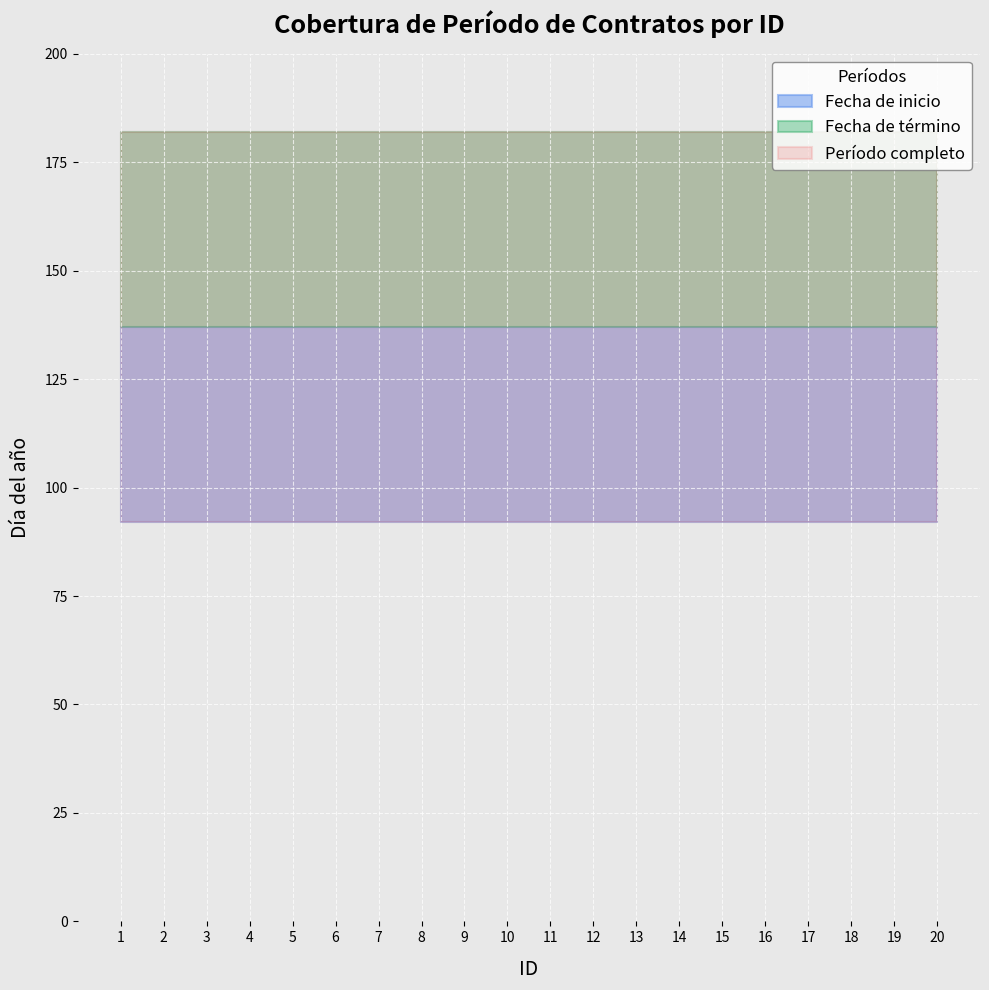

Is the value of Fecha de inicio at 20 greater than the value of Fecha de término at 14?

No